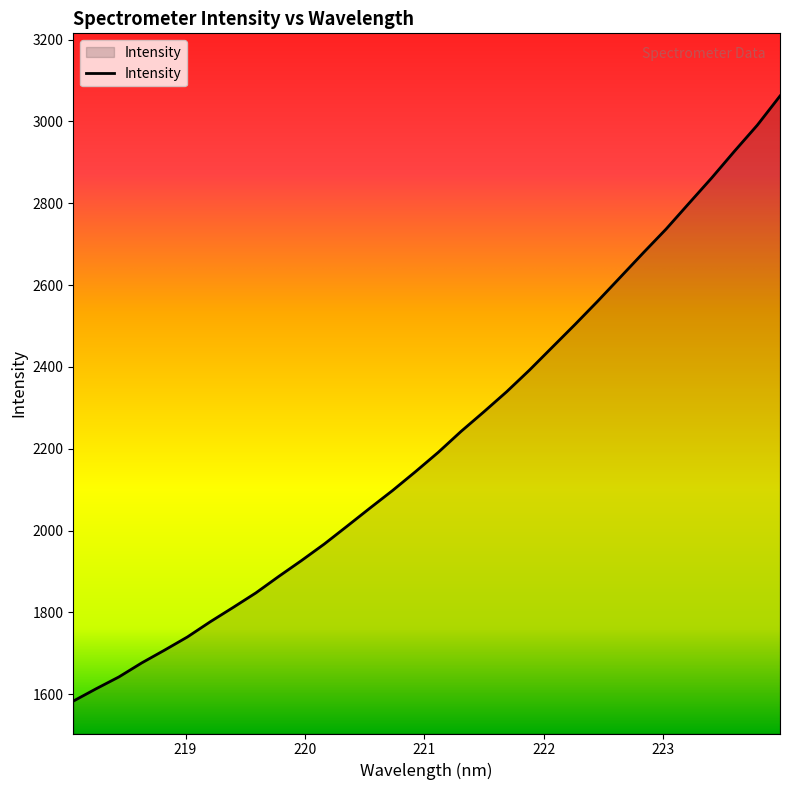

What is the smallest value displayed?

1583.3